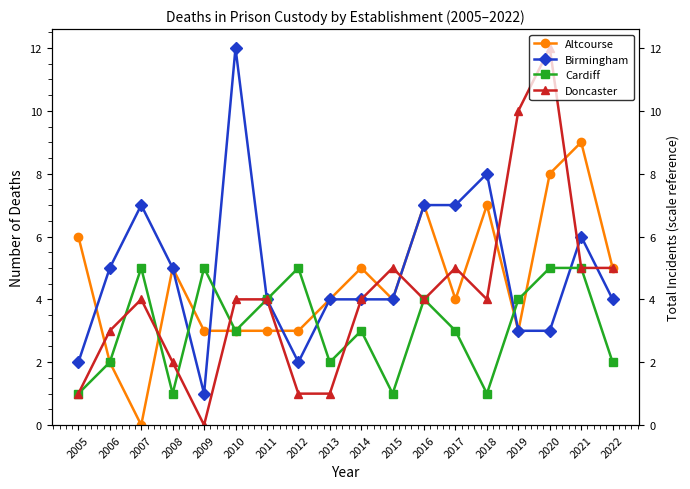

Which label corresponds to the smallest value in the chart?

2007